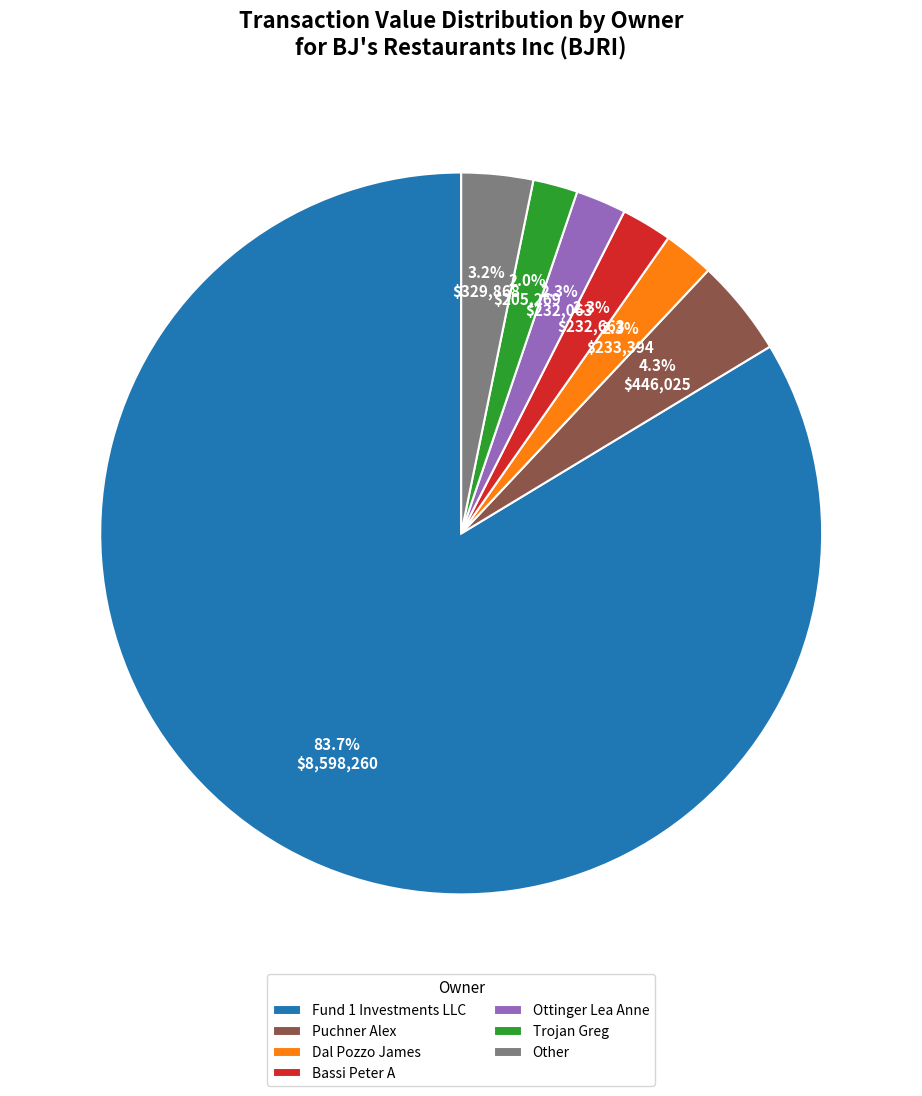

How much of the chart is everything except Puchner Alex?

95.7%